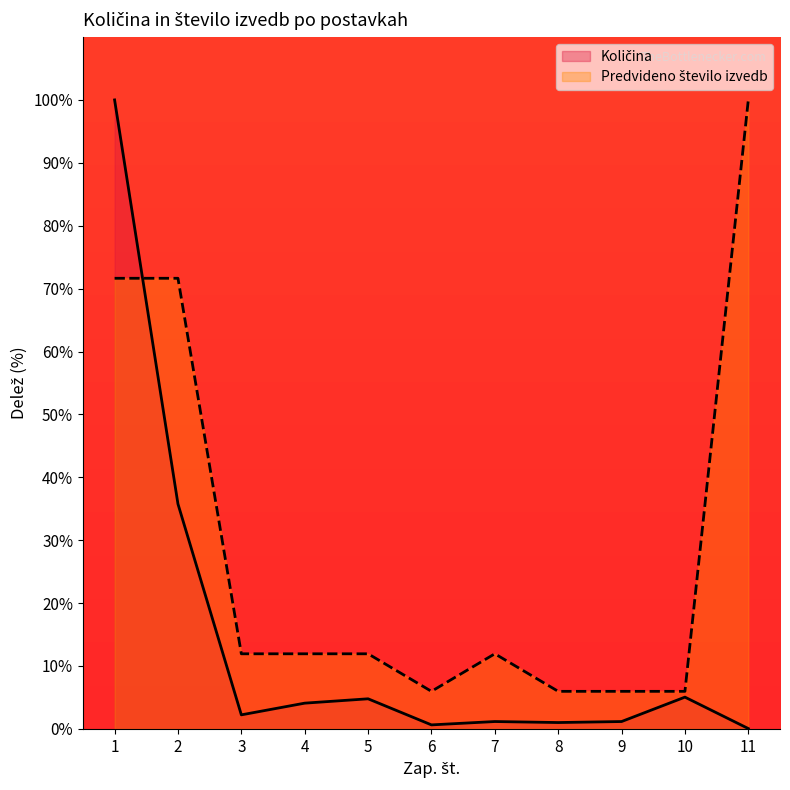

Is it true that Predvideno število izvedb equals 71.6 at 1?

True